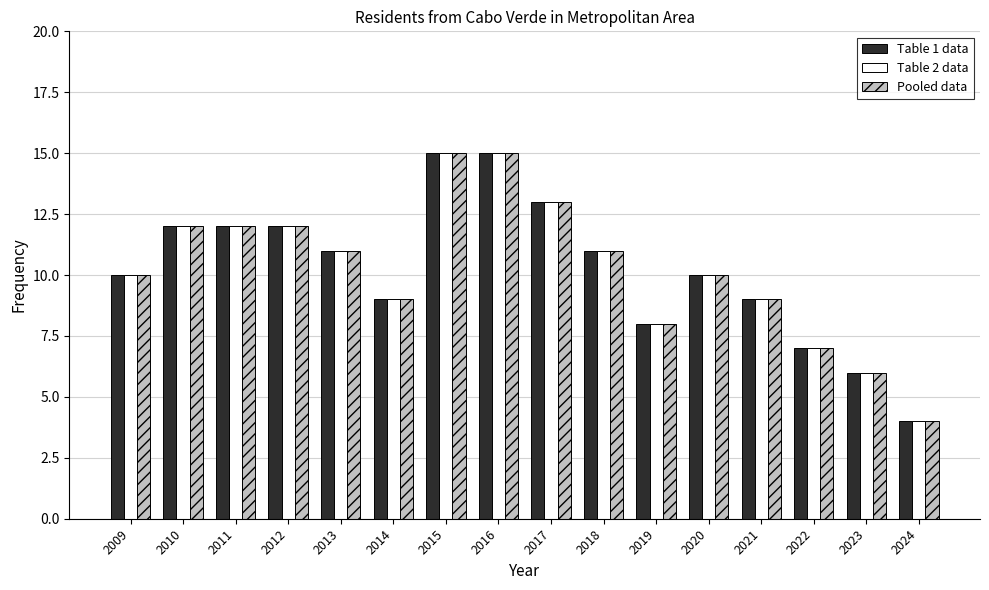

What is the total value across all series at 2024?

12